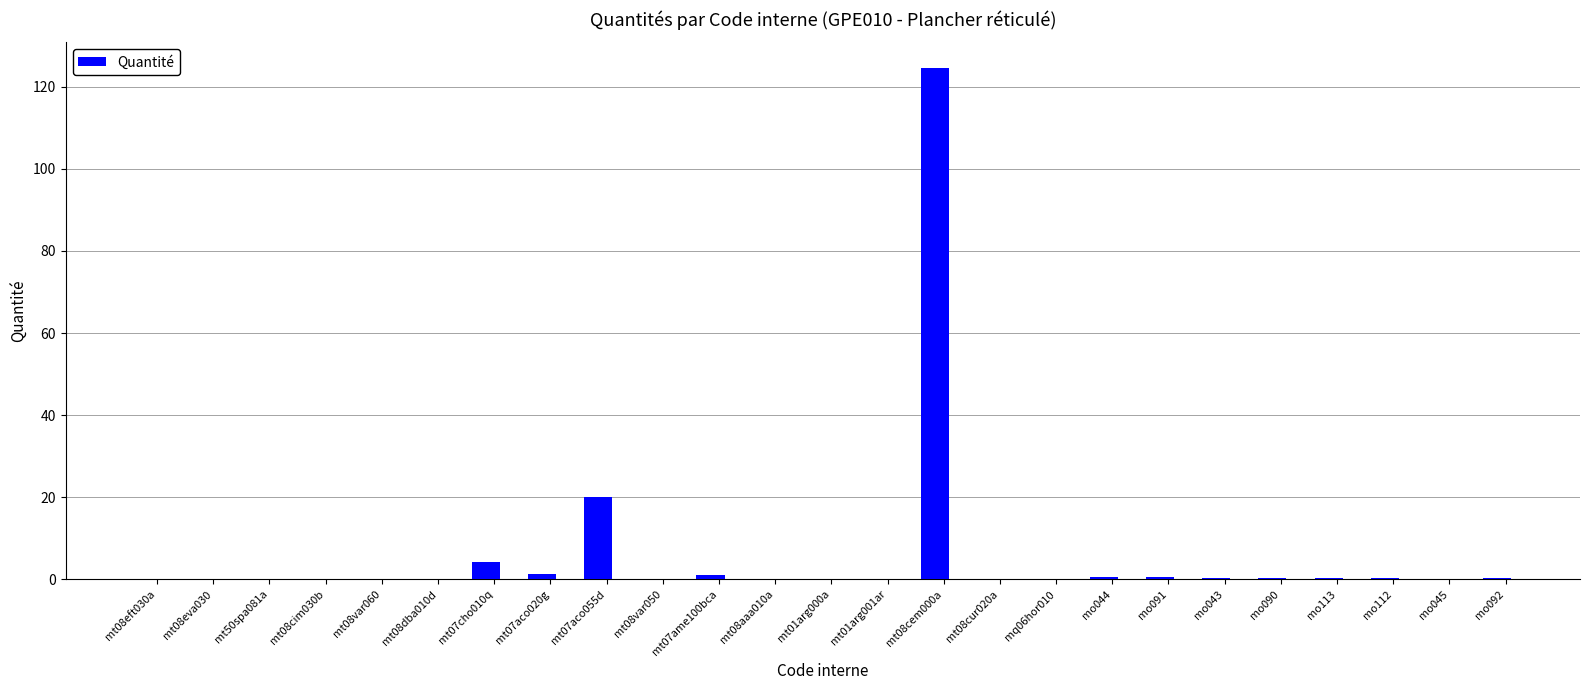

Is it true that the value at mt08aaa010a is 0.0?

True